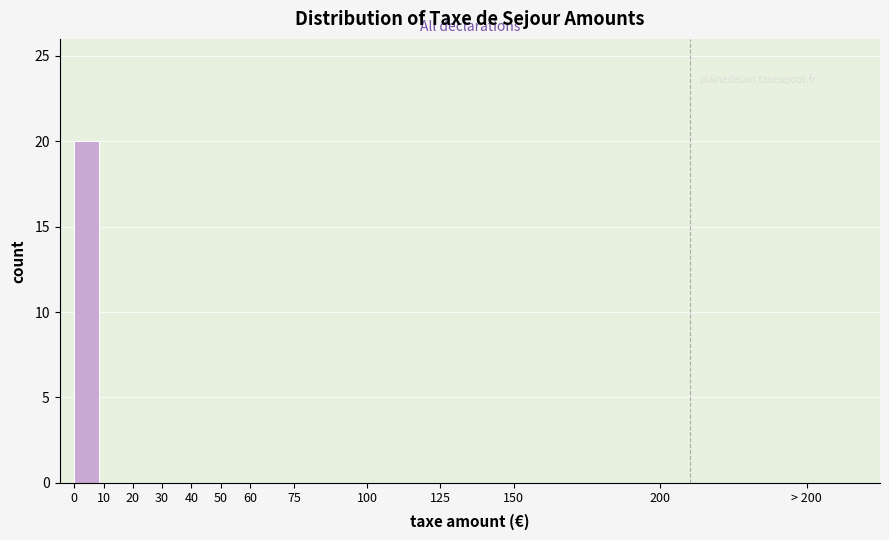

Reading left to right, extract all data points from this chart.

0=20	10=0	20=0	30=0	40=0	50=0	60=0	75=0	100=0	125=0	150=0